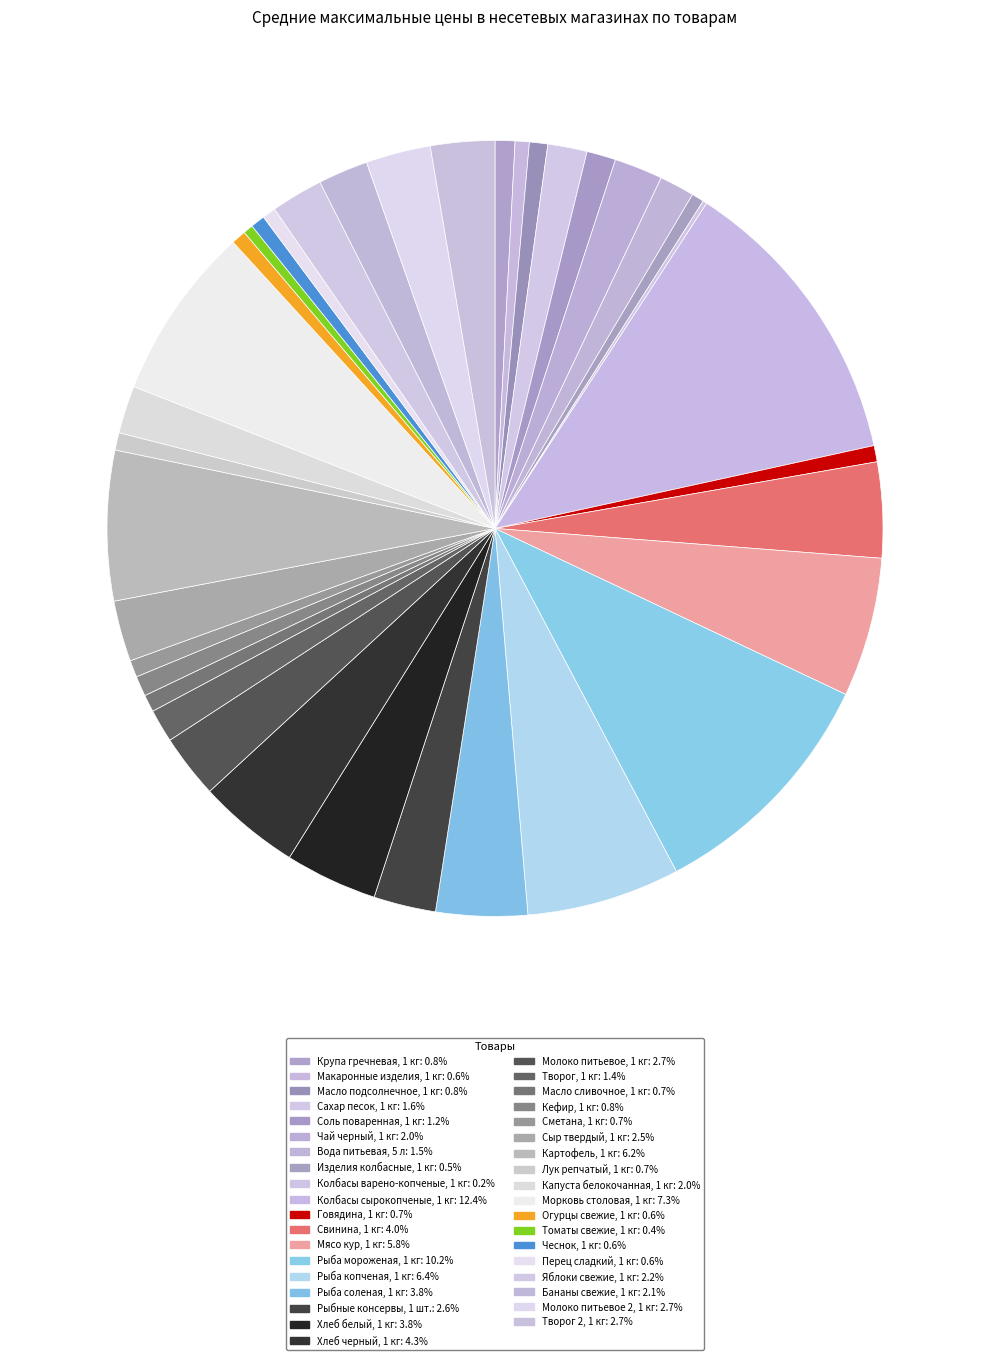

What percentage do Морковь столовая, 1 кг and Макаронные изделия, 1 кг together represent?

7.8%